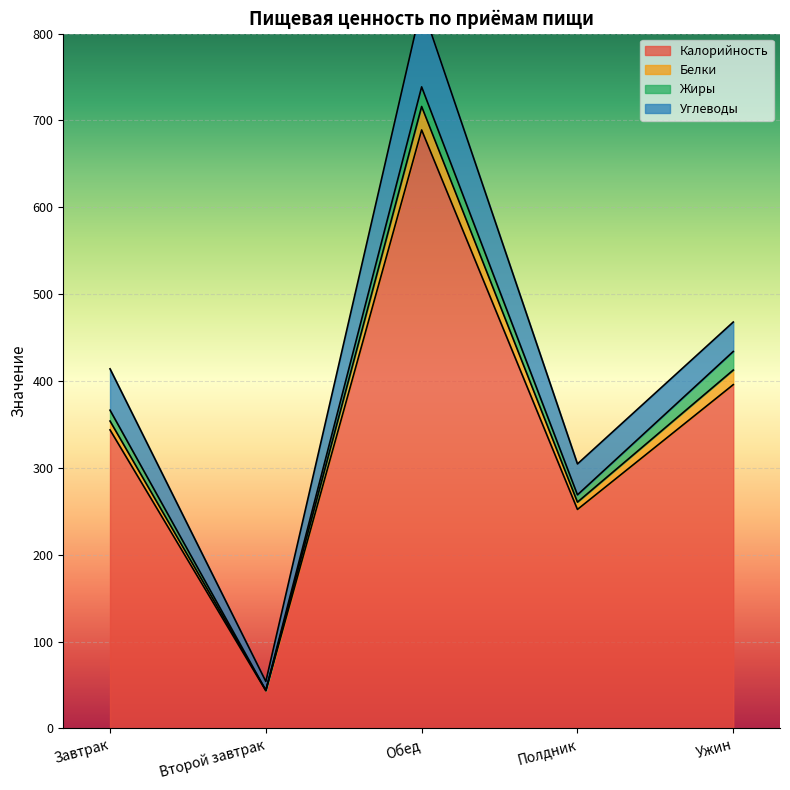

At which label is Калорийность closest to 366?

Завтрак